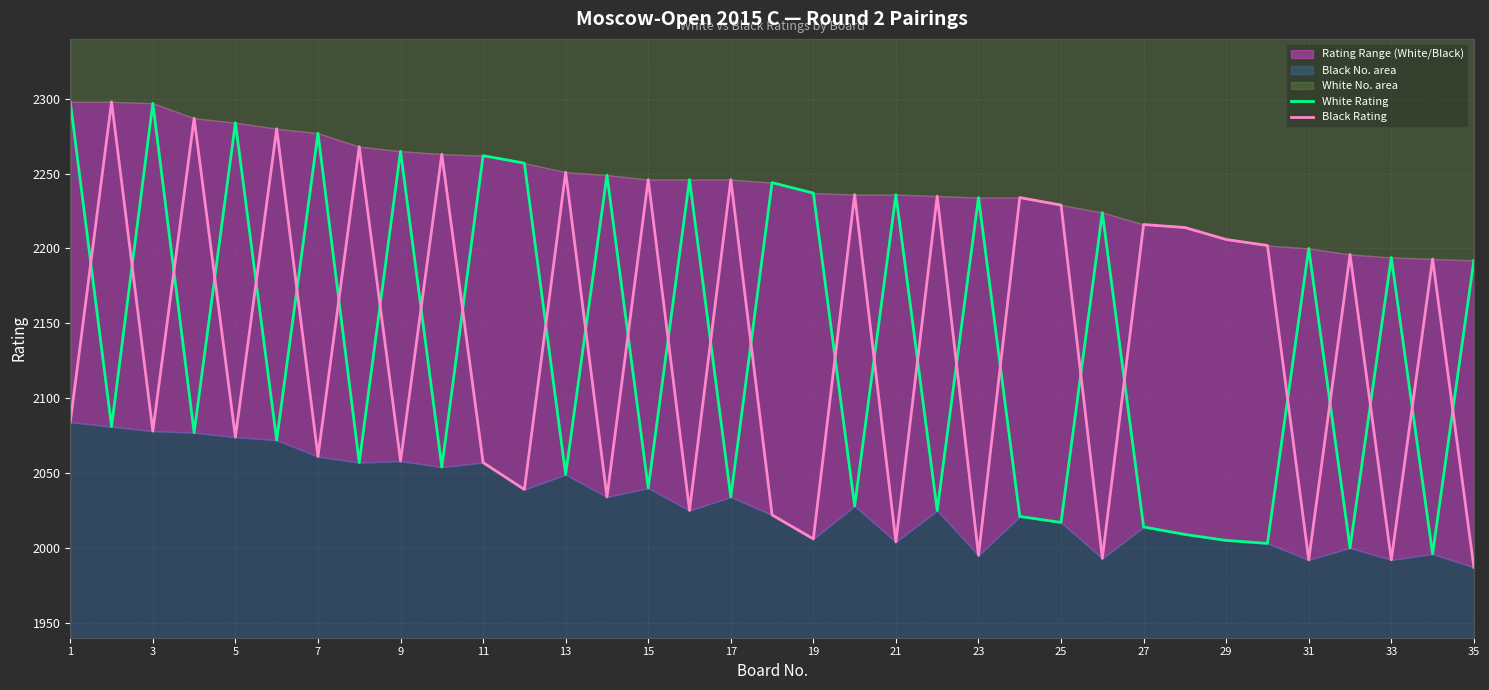

How many values in the Black Rating series are below 2193?

17